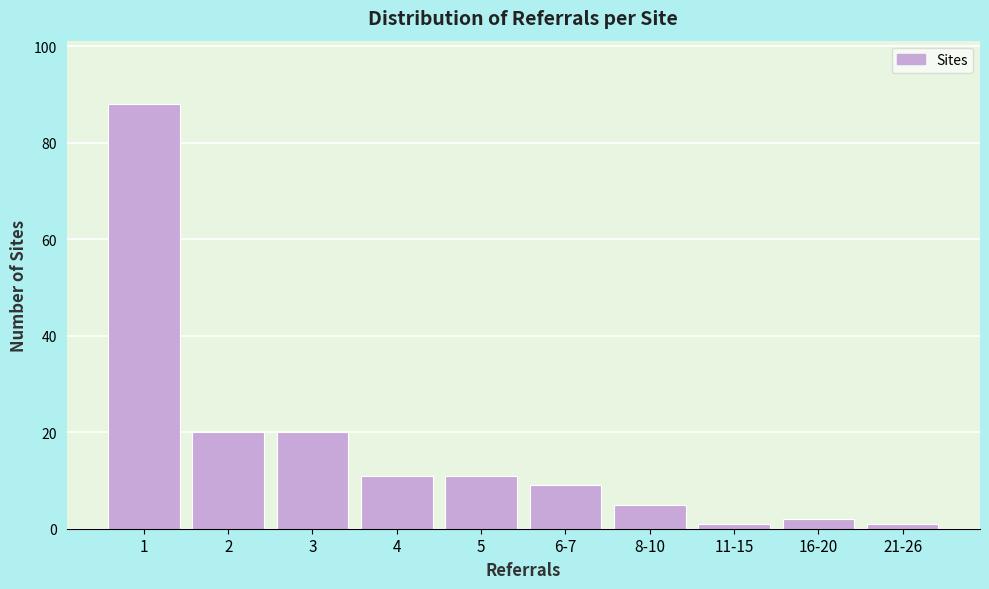

Reading left to right, what are all the values shown in this chart?

88	20	20	11	11	9	5	1	2	1